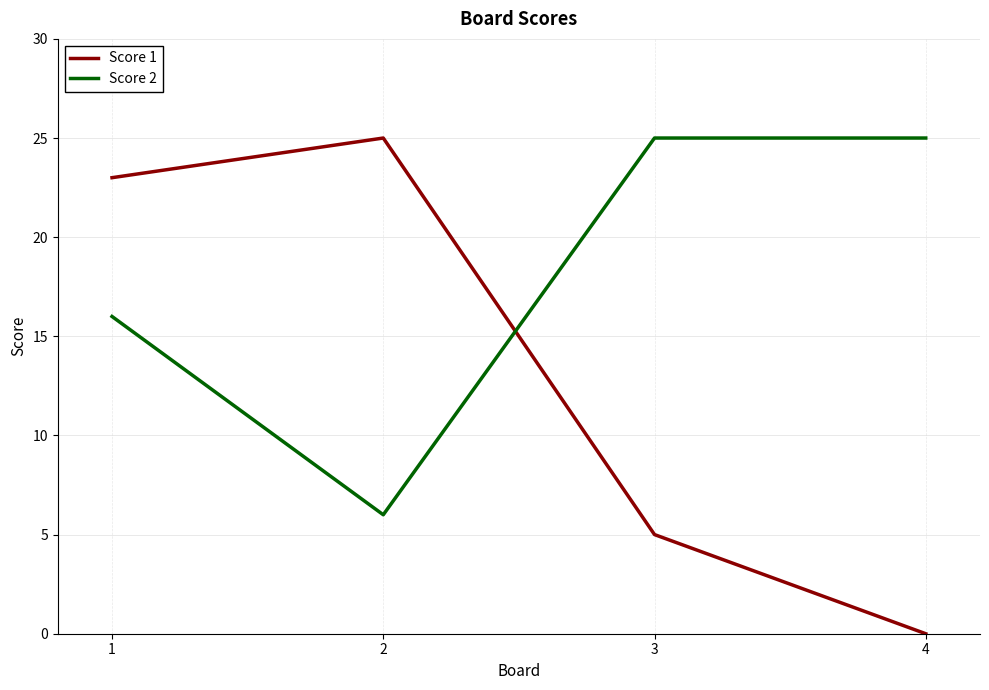

Which series changed the most between 3 and 4?

Score 1